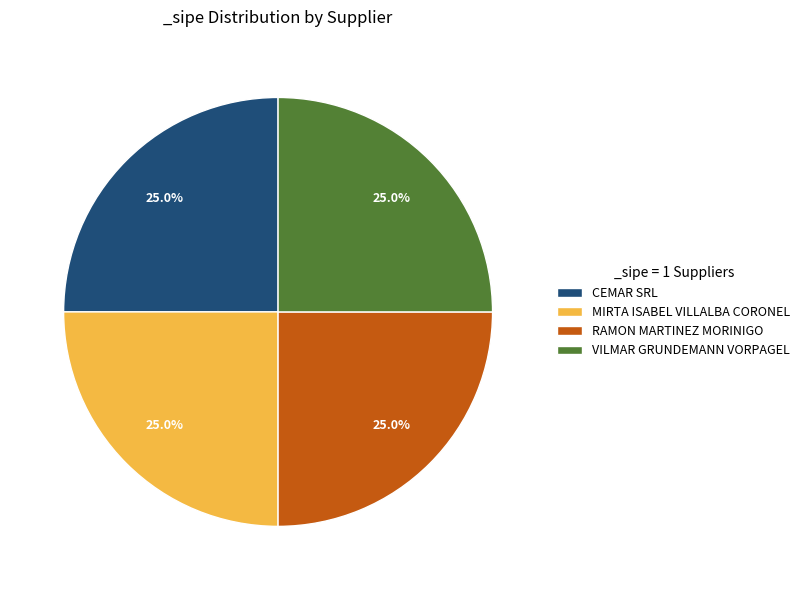

What is the ratio of the value at VILMAR GRUNDEMANN VORPAGEL to the value at CEMAR SRL?

1.0